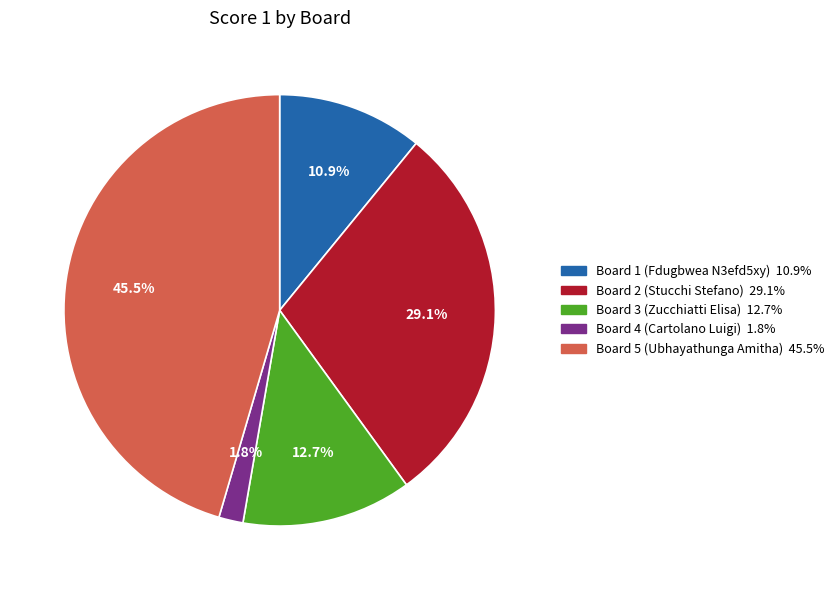

Approximately how many times larger is the value at Board 3 (Zucchiatti Elisa) compared to Board 5 (Ubhayathunga Amitha)?

0.3